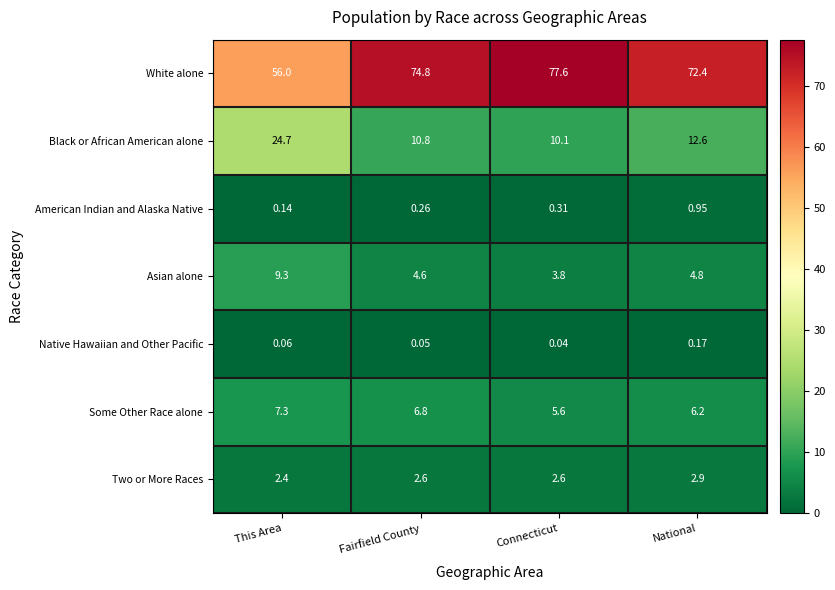

Between This Area and Fairfield County, which series saw the biggest shift?

White alone